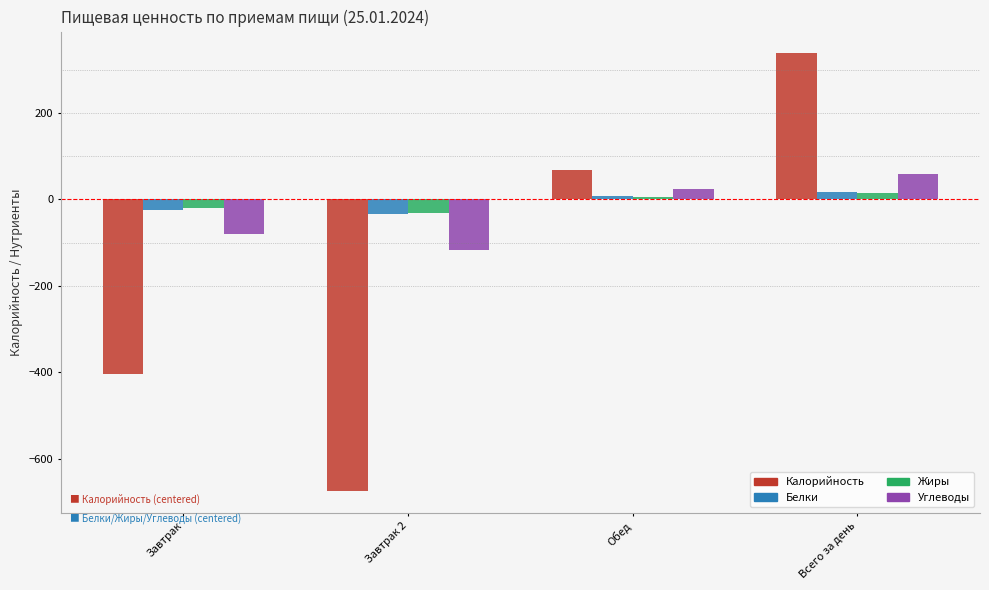

Reading left to right, transcribe all the data shown in this chart.

Калорийность: -404.8	-675.3	67.2	337.7
Белки: -25.1	-34.9	7.6	17.5
Жиры: -20.5	-30.6	5.2	15.3
Углеводы: -81.3	-116.4	23.1	58.2